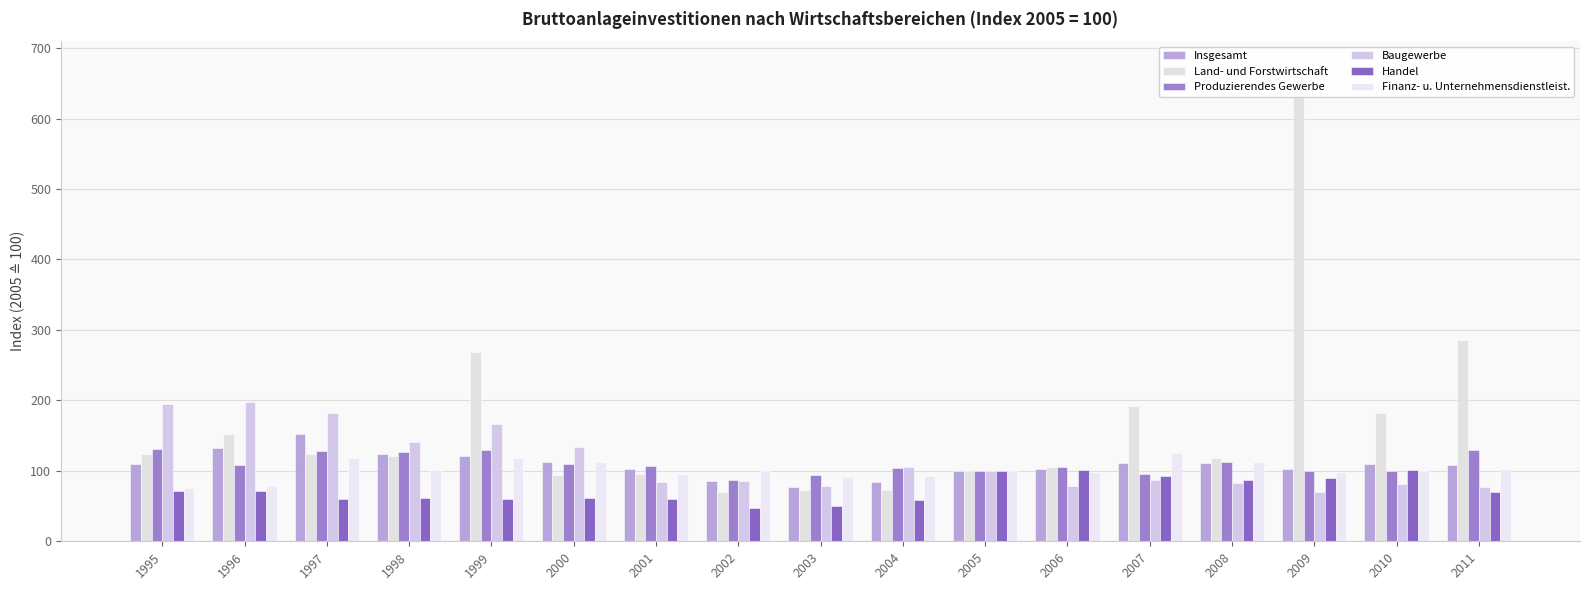

Where does the Finanz- u. Unternehmensdienstleist. series first go above 99?

1997